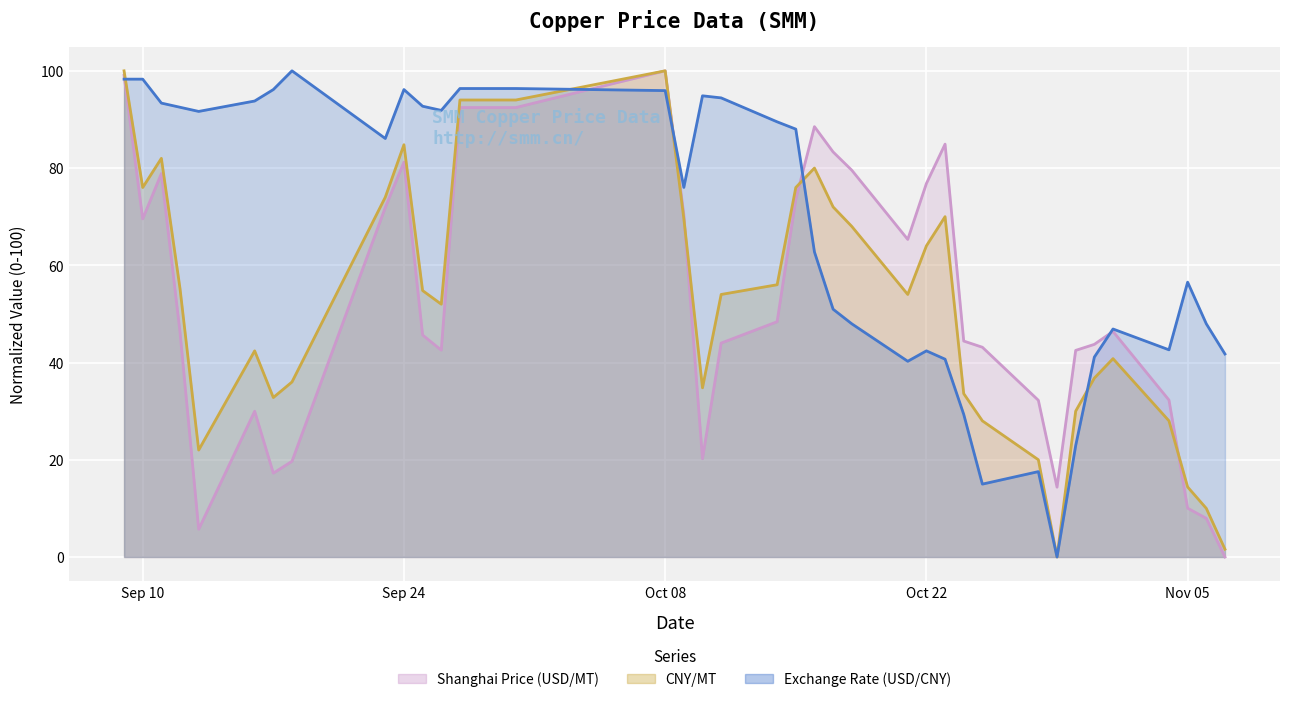

Rank the series at Oct 08 from lowest to highest value.

Exchange Rate (USD/CNY), Shanghai Price (USD/MT), CNY/MT